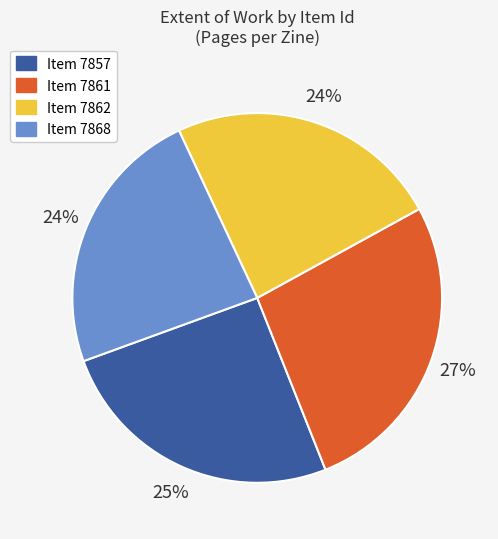

To the nearest percent, what percentage of the pie is Item 7862?

24%